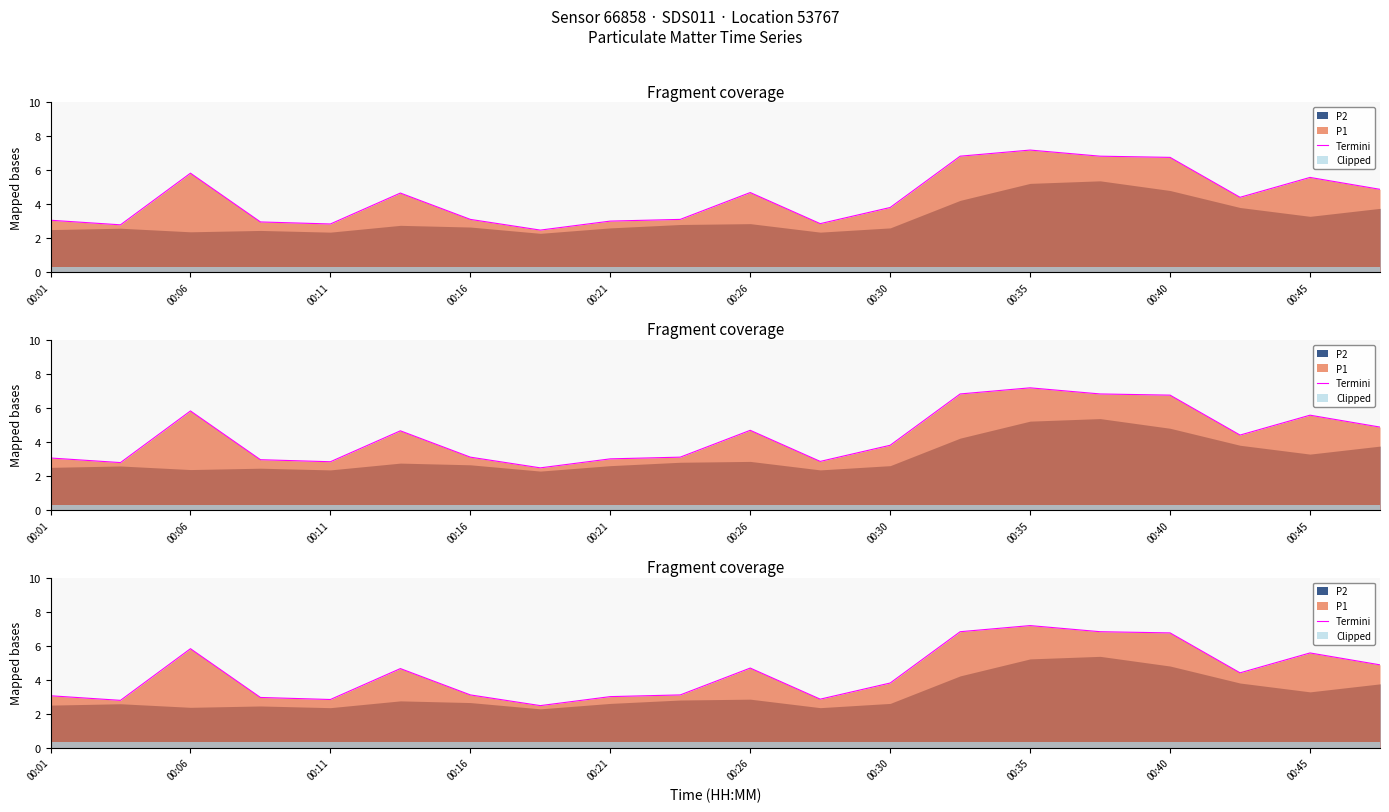

Where is the data nearest to the value 4?

00:30